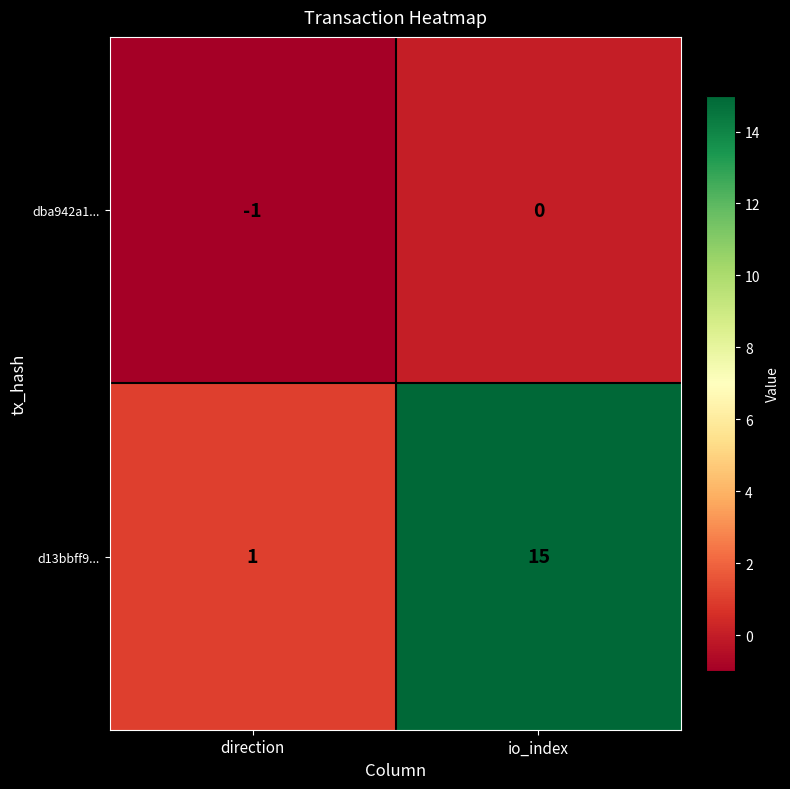

Which category has the lowest value across all series?

direction